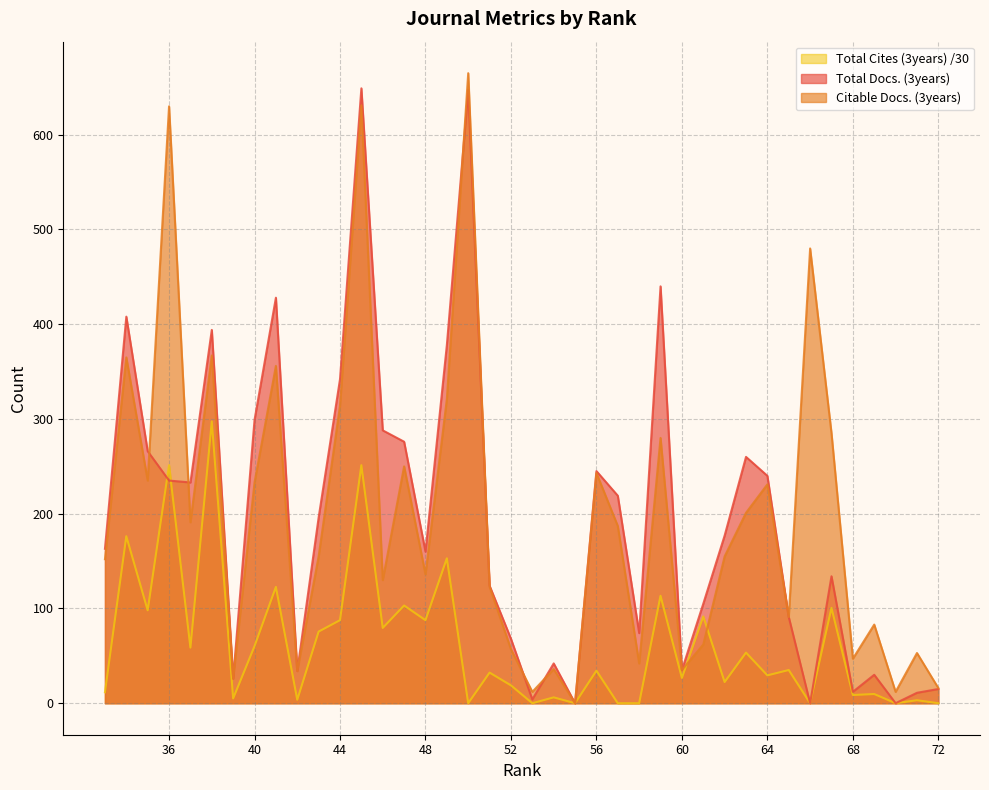

Which series has the largest total across all categories?

Citable Docs. (3years)